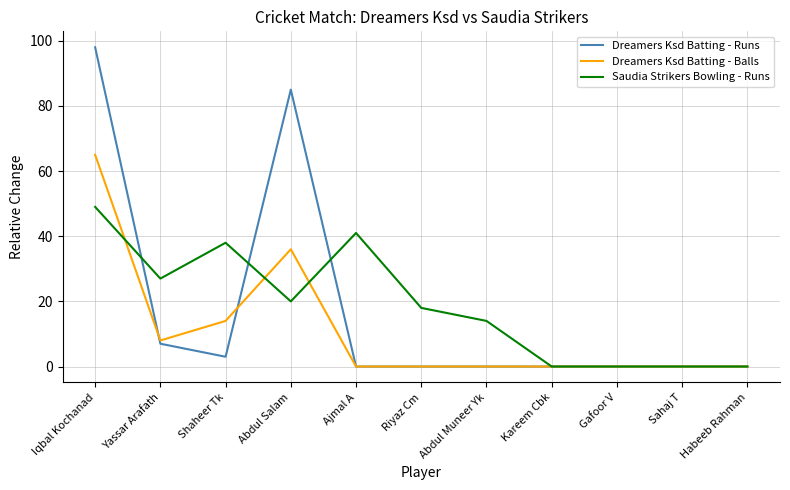

What is the maximum value shown in the chart?

98